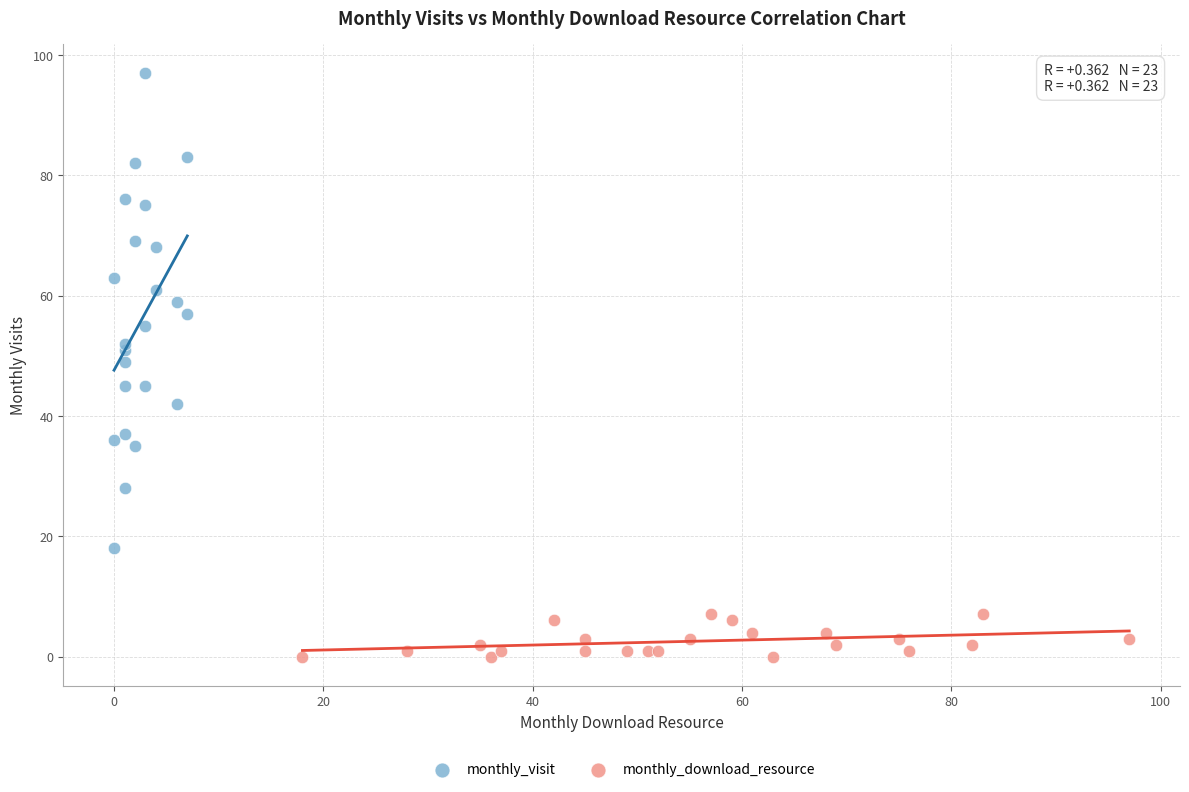

Which series reaches the maximum Y coordinate?

monthly_visit